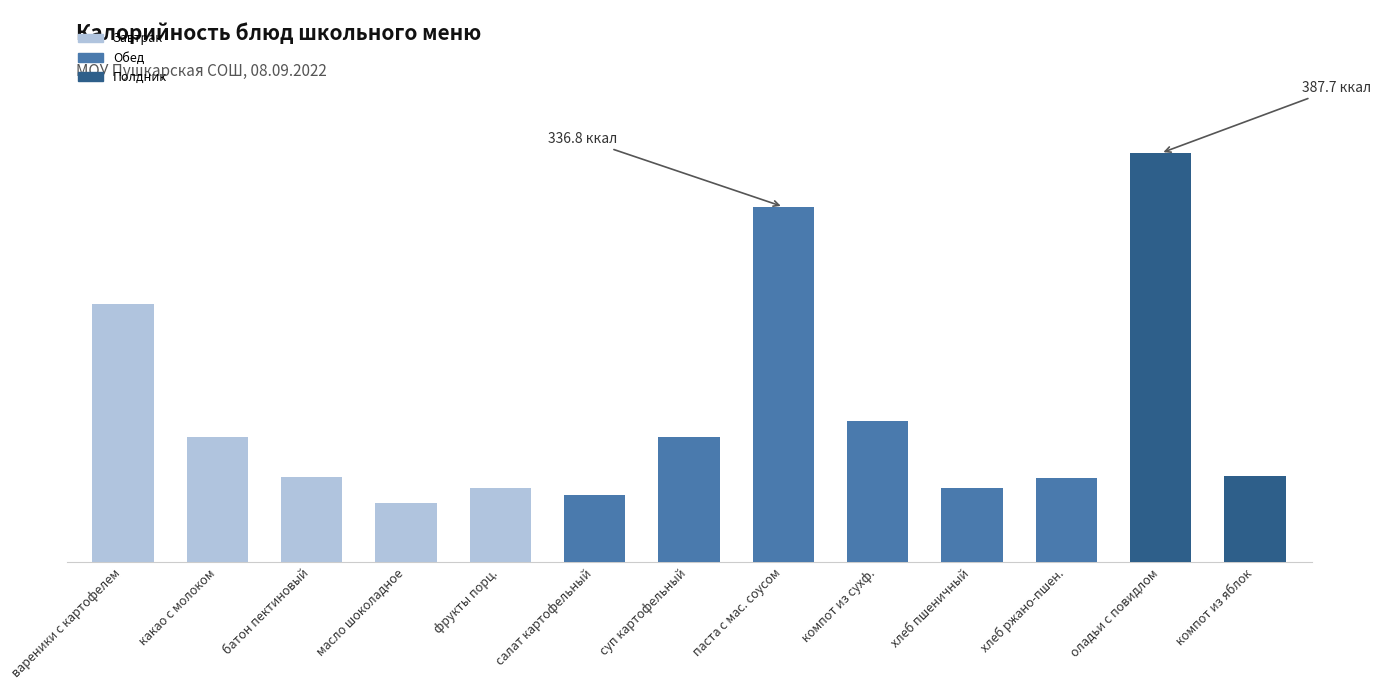

Where does the data first go above 81?

вареники с картофелем